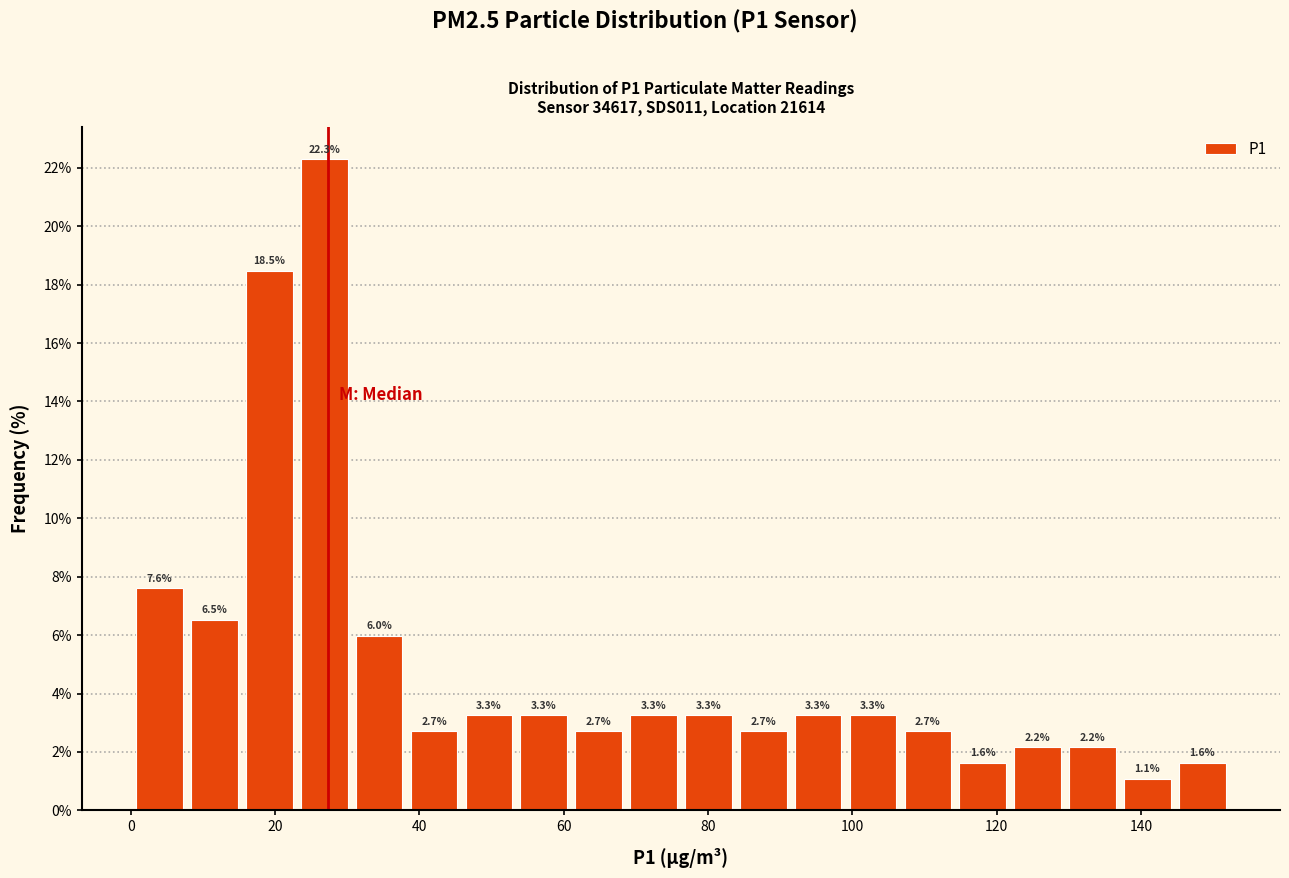

Read against the x-axis, roughly where is the centre of the tallest bar?

26